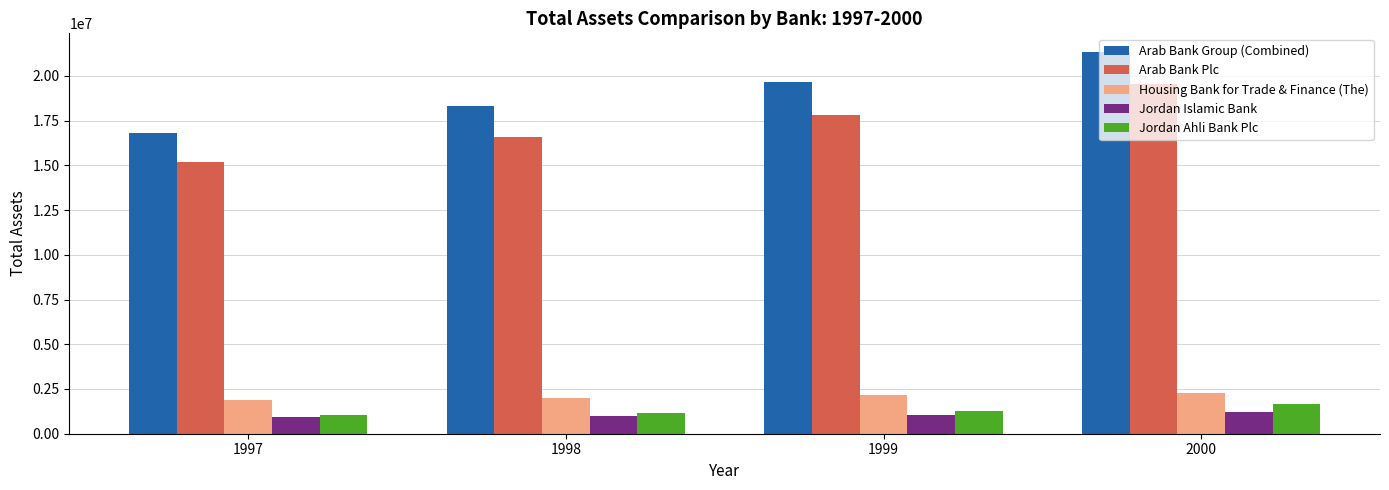

List the labels in order of Arab Bank Plc value, largest first.

2000, 1999, 1998, 1997